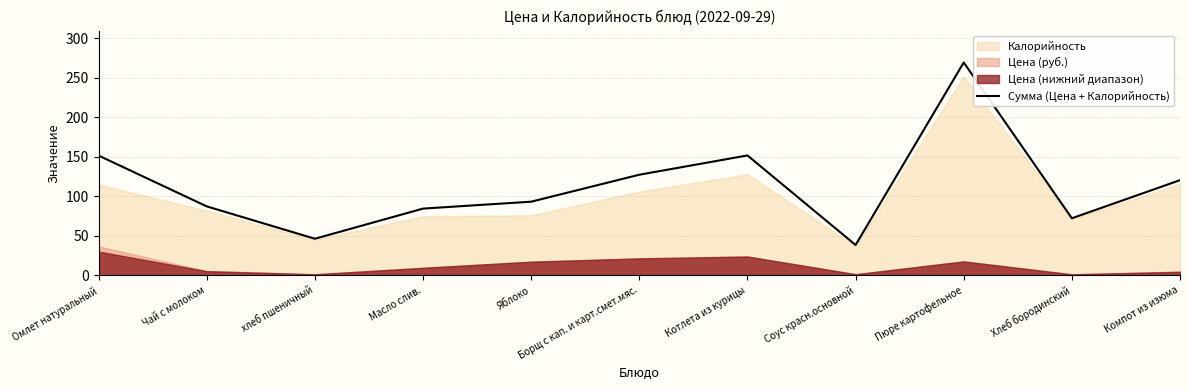

Does the chart have visible grid lines?

Yes